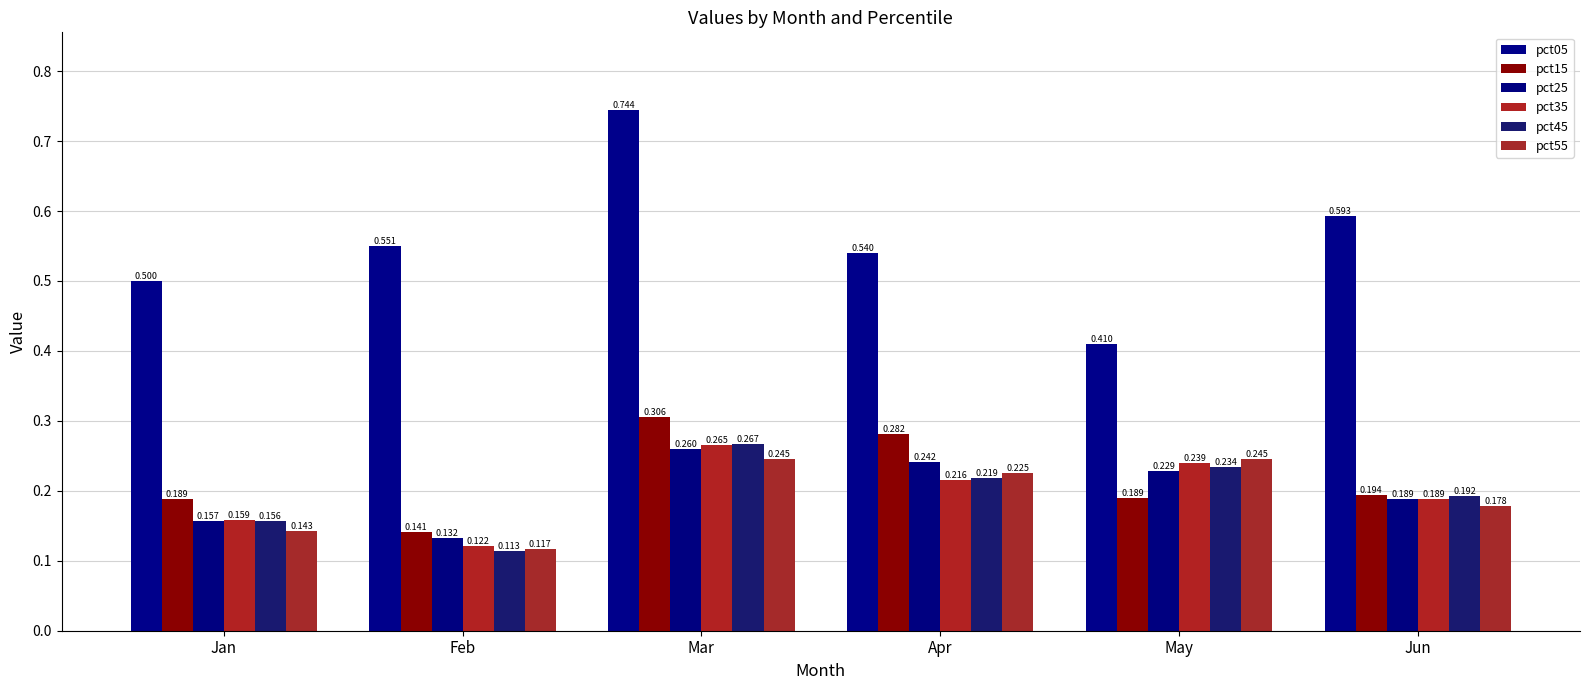

True or false: pct35 has a value of 0.2 at Apr.

True